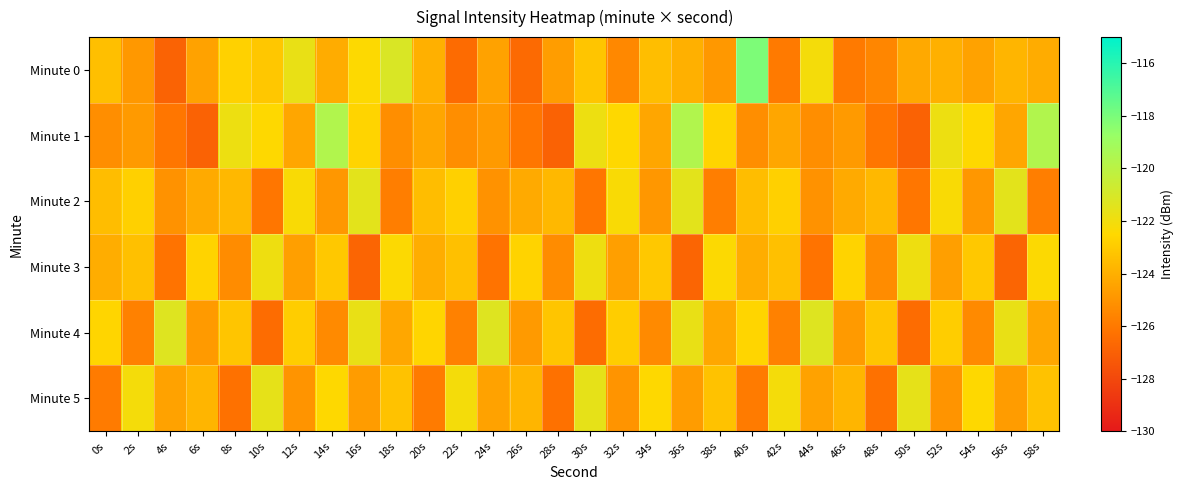

Rank the series by their maximum value, from highest to lowest.

Minute 0, Minute 1, Minute 4, Minute 2, Minute 5, Minute 3